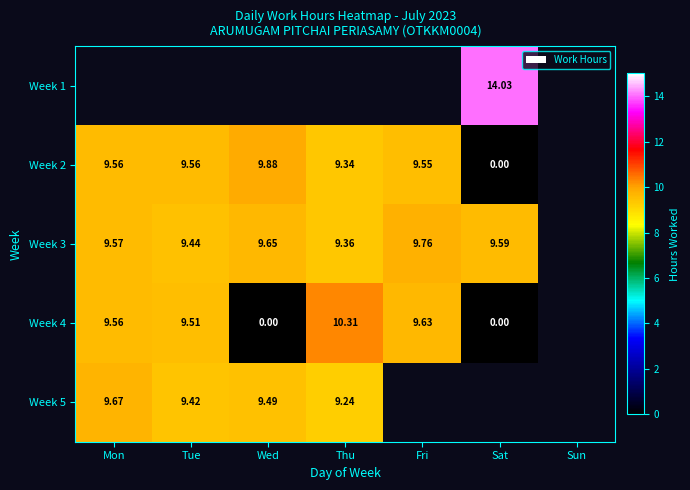

Which label corresponds to the largest value in the chart?

Sat